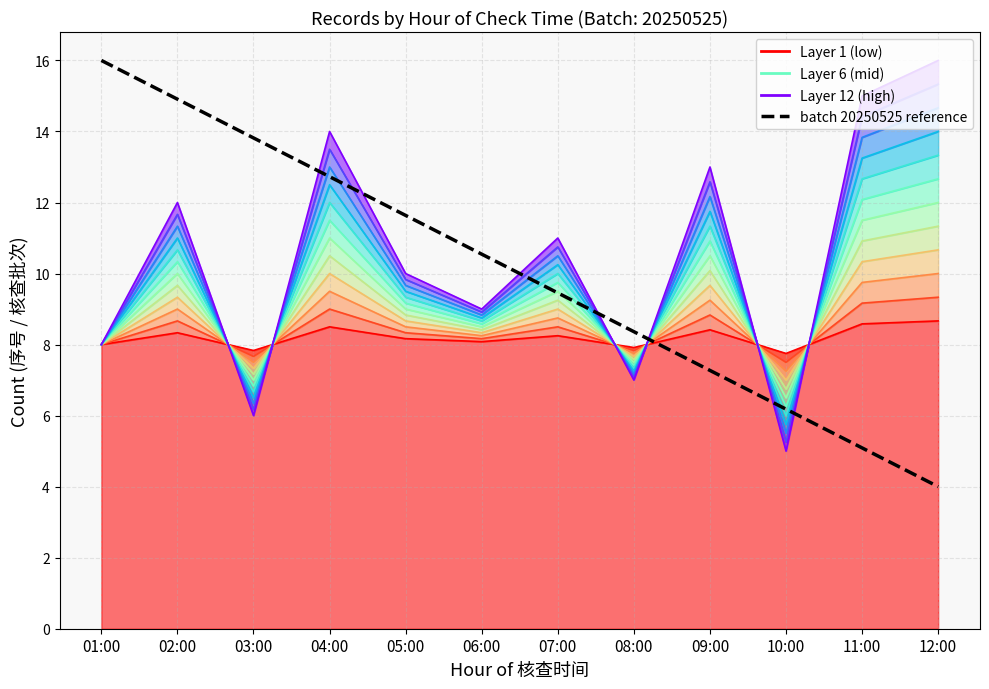

Is the value of Line 1 at 08:00 greater than the value of Line 12 at 06:00?

No